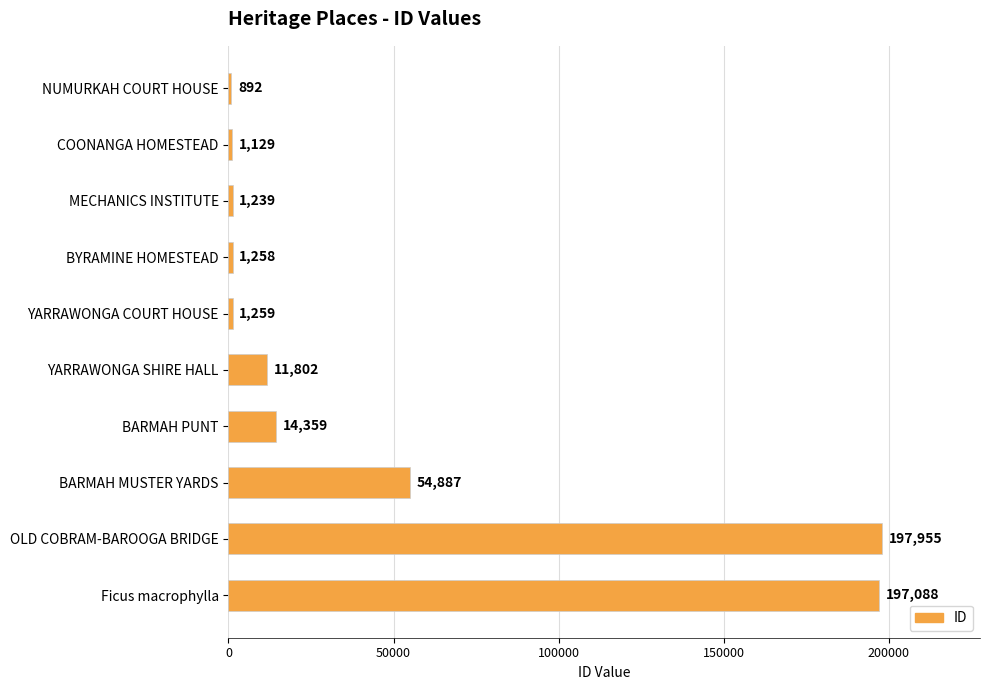

Approximately how many times larger is the value at YARRAWONGA SHIRE HALL compared to MECHANICS INSTITUTE?

9.5